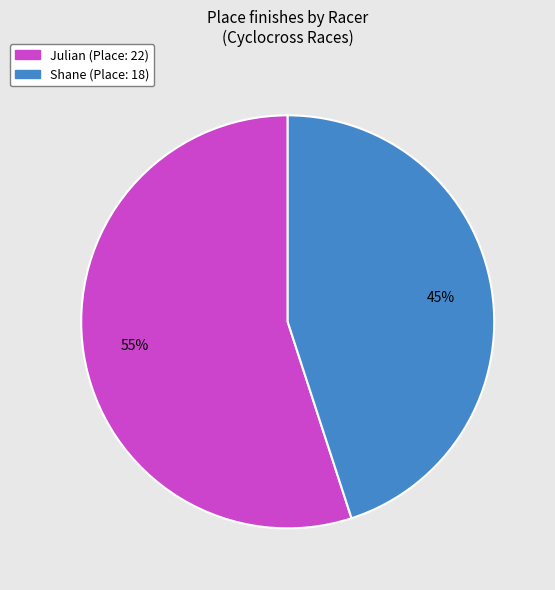

To the nearest percent, what is the difference between the largest and smallest slice percentages?

10%